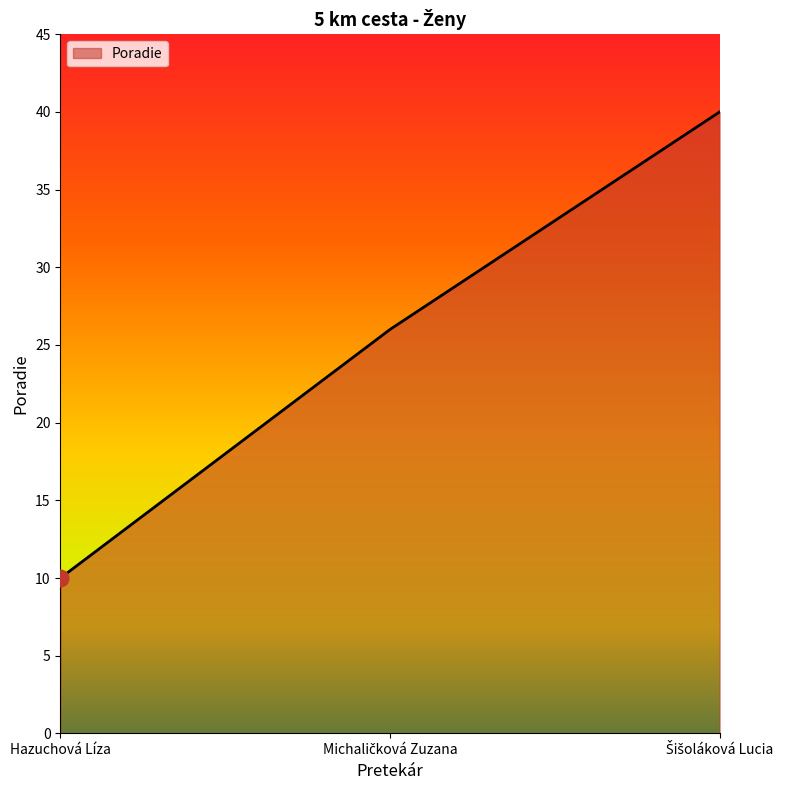

What is the sum of all values?

76